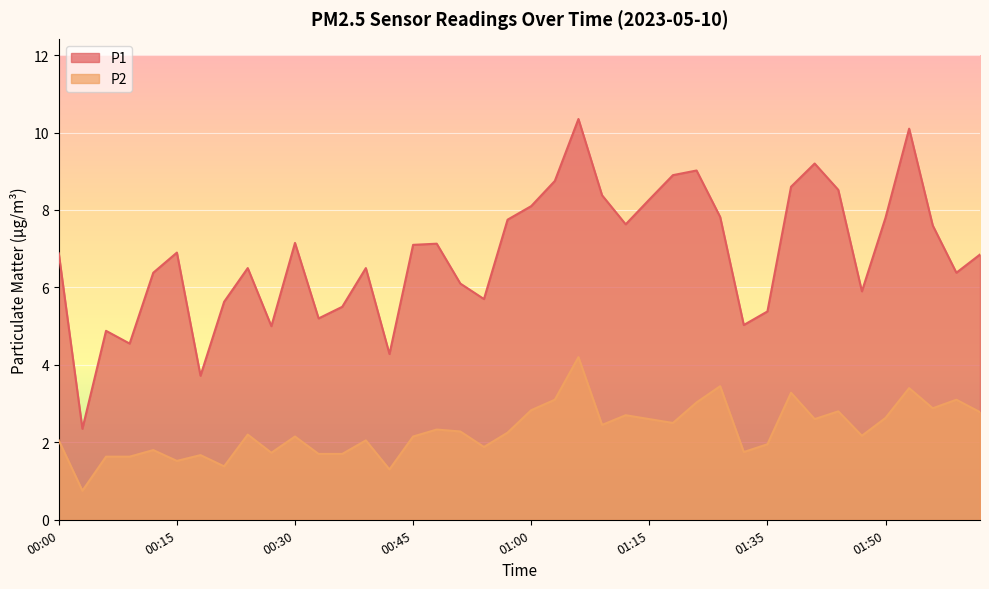

Does the chart display data point markers on the line(s)?

No